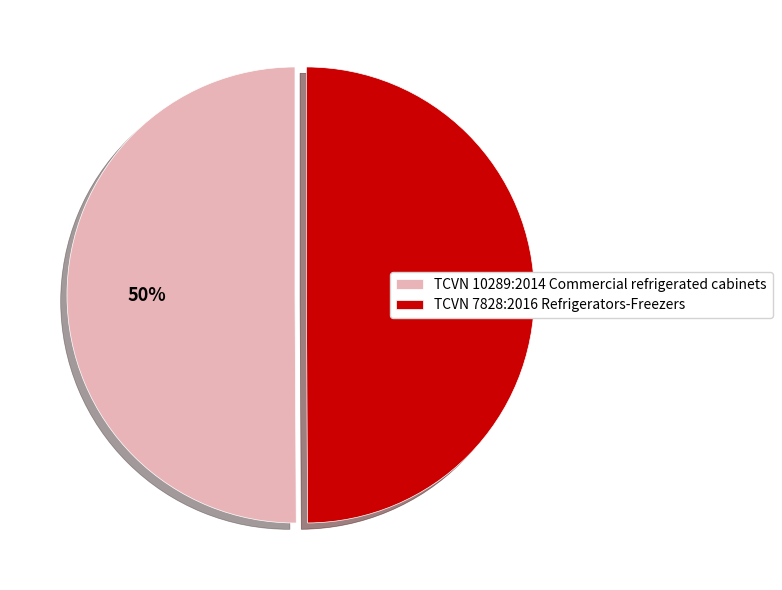

Combined, do TCVN 7828:2016 Refrigerators-Freezers and TCVN 10289:2014 Commercial refrigerated cabinets account for over 50%?

Yes